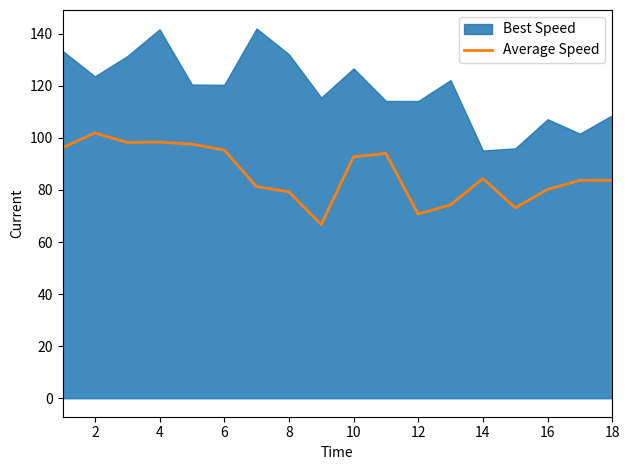

What is the minimum value for Average Speed?

66.7